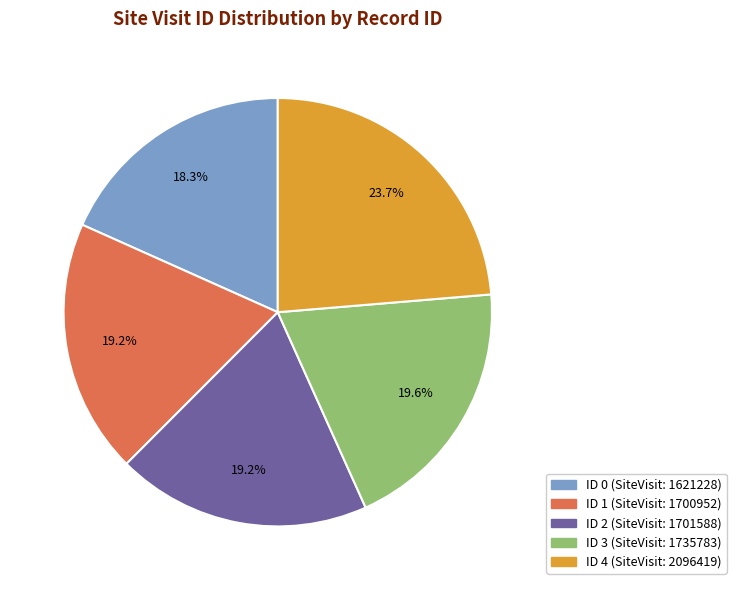

Is there any slice that represents more than half of the pie?

No